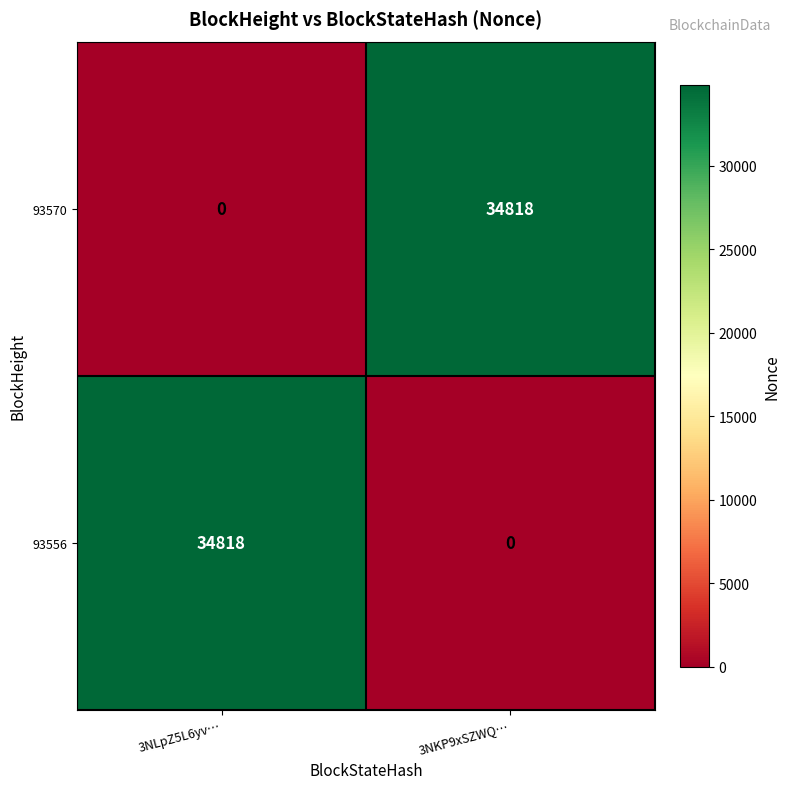

What is the spread (max minus min) of values at 3NLpZ5L6yv…?

34818